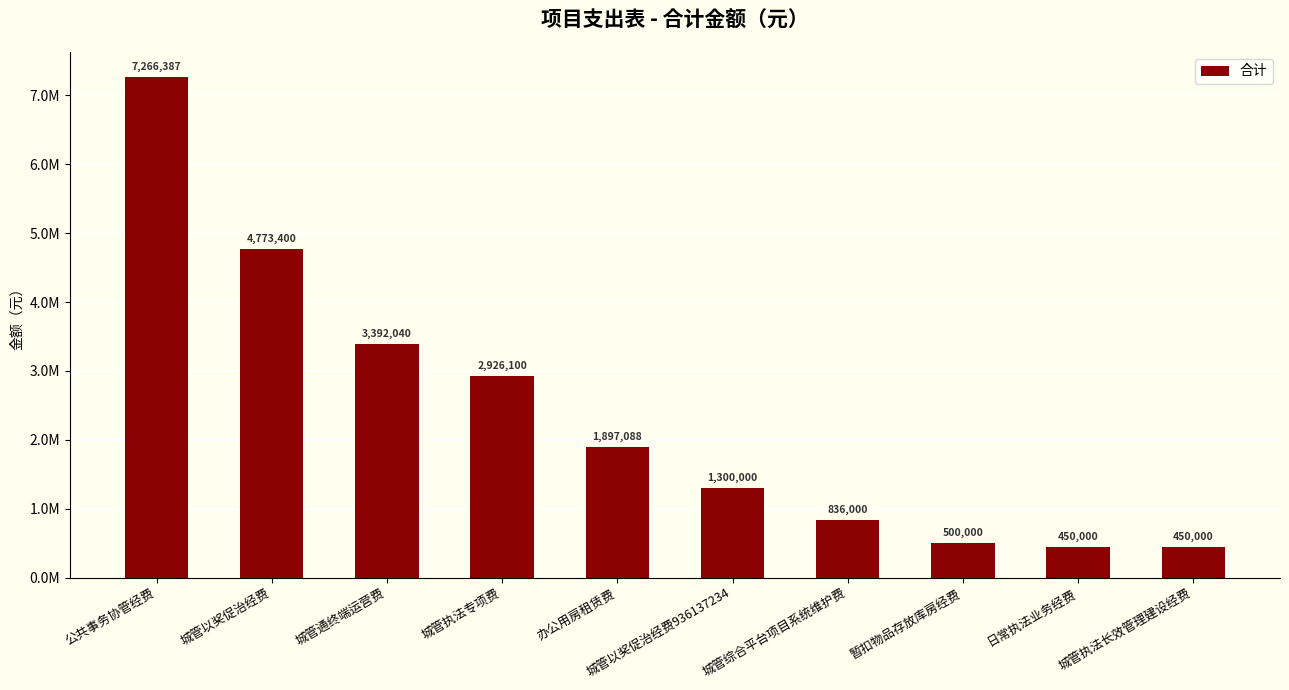

At which label does the data first exceed 1897087?

公共事务协管经费